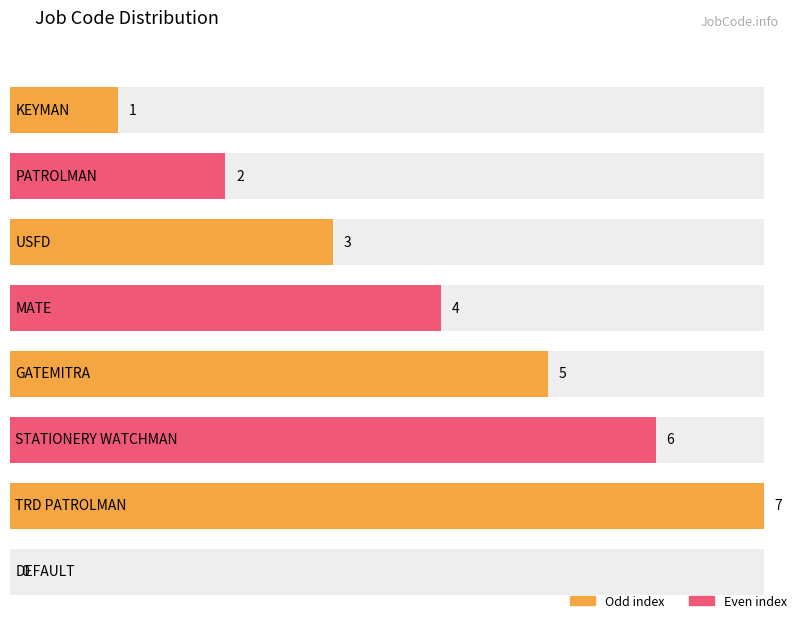

List the labels in order of value, largest first.

TRD PATROLMAN, STATIONERY WATCHMAN, GATEMITRA, MATE, USFD, PATROLMAN, KEYMAN, DEFAULT